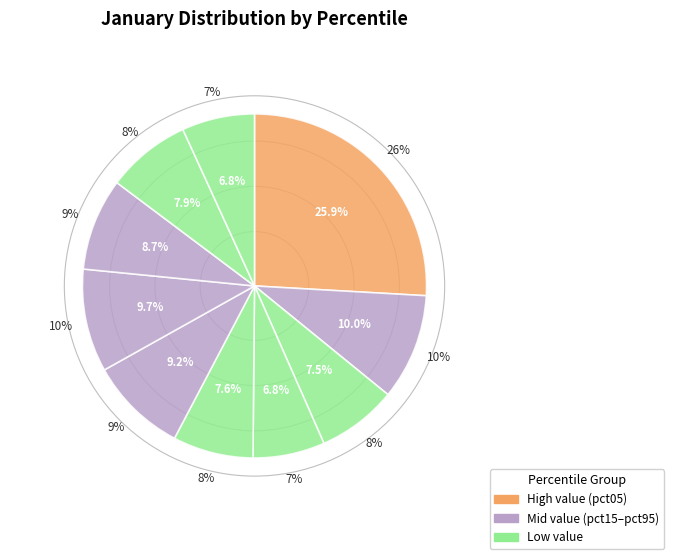

Which category has the biggest portion of the pie?

pct05